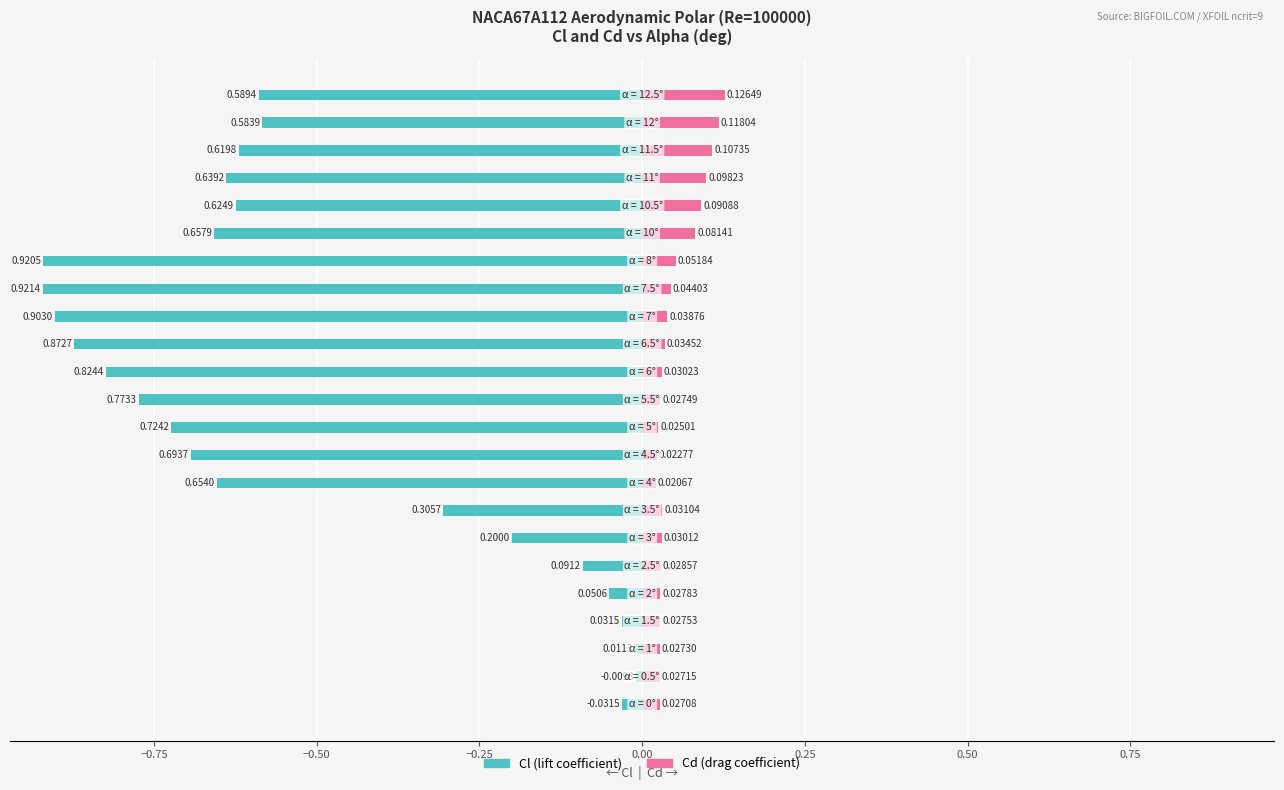

What position from the left is 14?

15